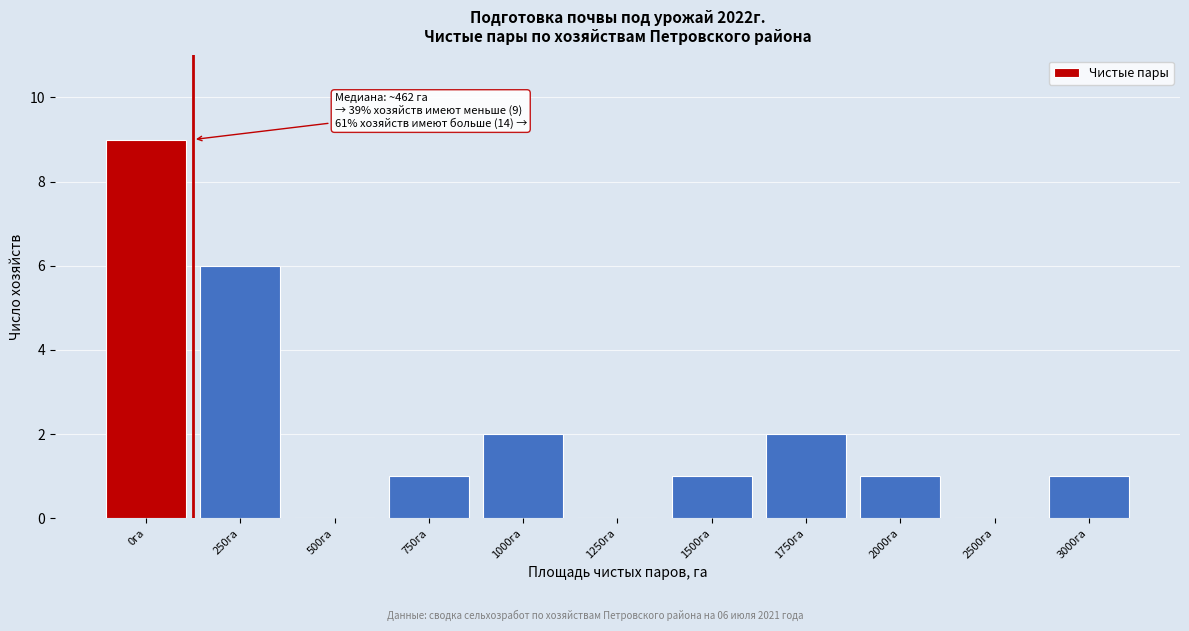

Reading left to right, list all the values displayed in this chart.

0га=9	250га=6	500га=0	750га=1	1000га=2	1250га=0	1500га=1	1750га=2	2000га=1	2500га=0	3000га=1